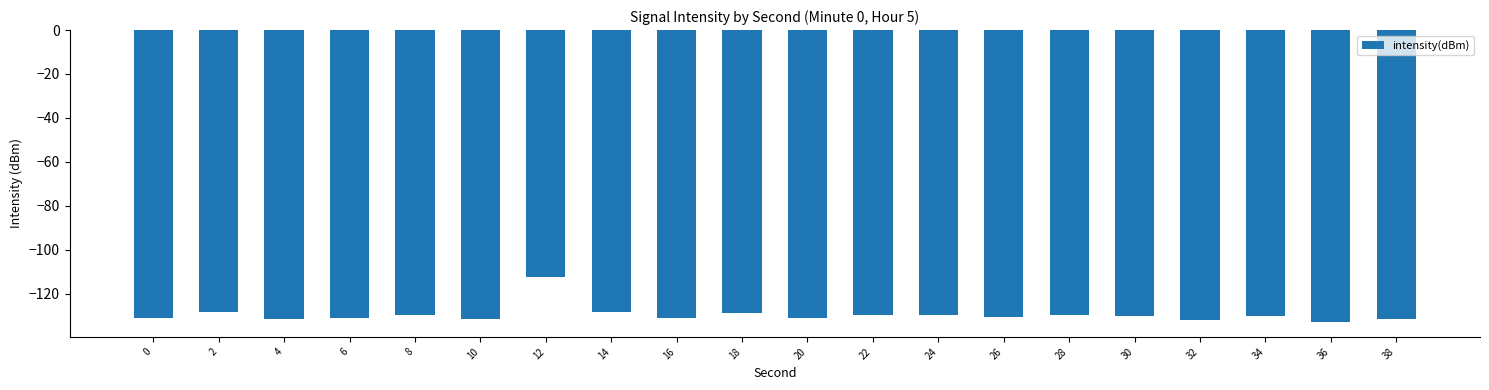

How many categories are shown in the chart?

20